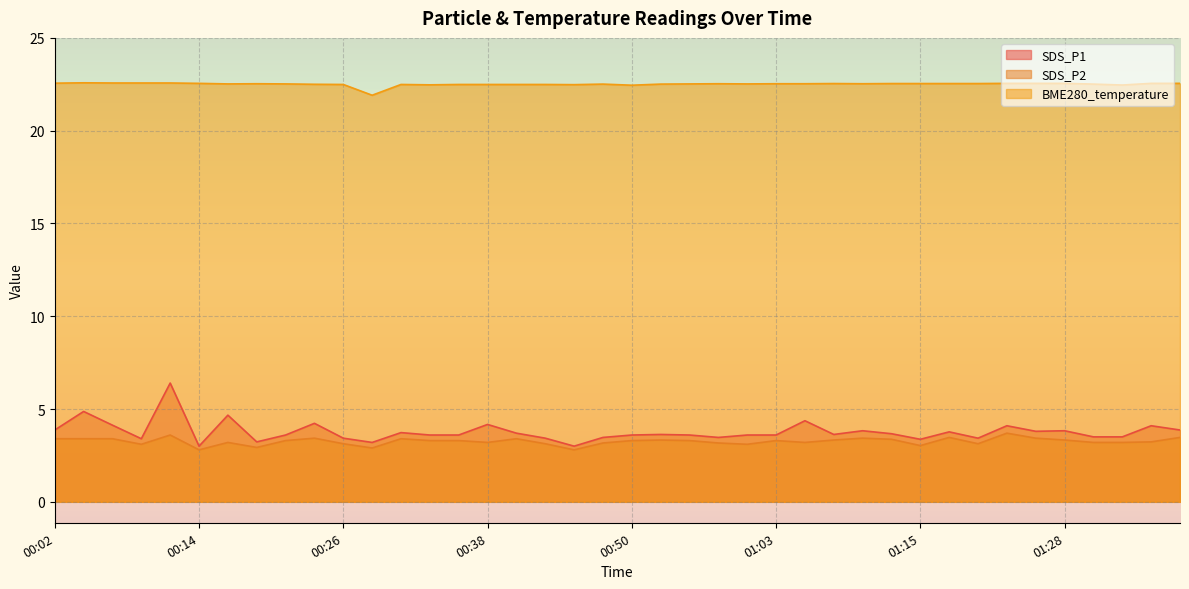

Rank the categories by SDS_P2 value from lowest to highest.

00:14, 00:46, 00:28, 00:19, 01:15, 00:09, 01:00, 00:26, 00:43, 01:21, 00:48, 00:58, 00:16, 00:38, 01:05, 01:31, 01:33, 01:36, 00:21, 00:33, 00:36, 00:50, 00:55, 01:03, 00:53, 01:08, 01:28, 01:13, 00:02, 00:04, 00:06, 00:31, 00:41, 00:24, 01:10, 01:26, 01:18, 01:38, 00:11, 01:23